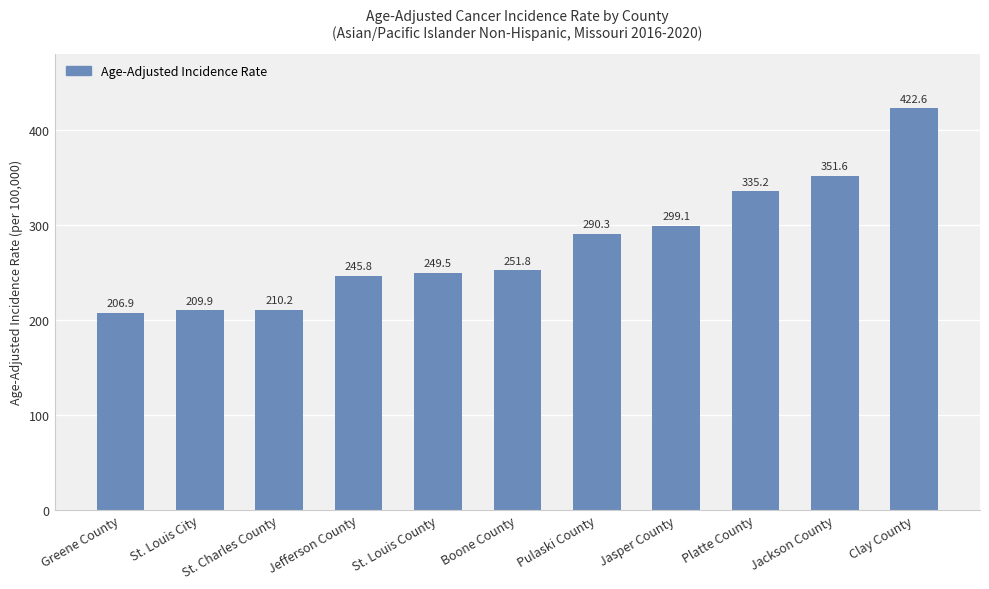

List the labels in order of value, largest first.

Clay County, Jackson County, Platte County, Jasper County, Pulaski County, Boone County, St. Louis County, Jefferson County, St. Charles County, St. Louis City, Greene County